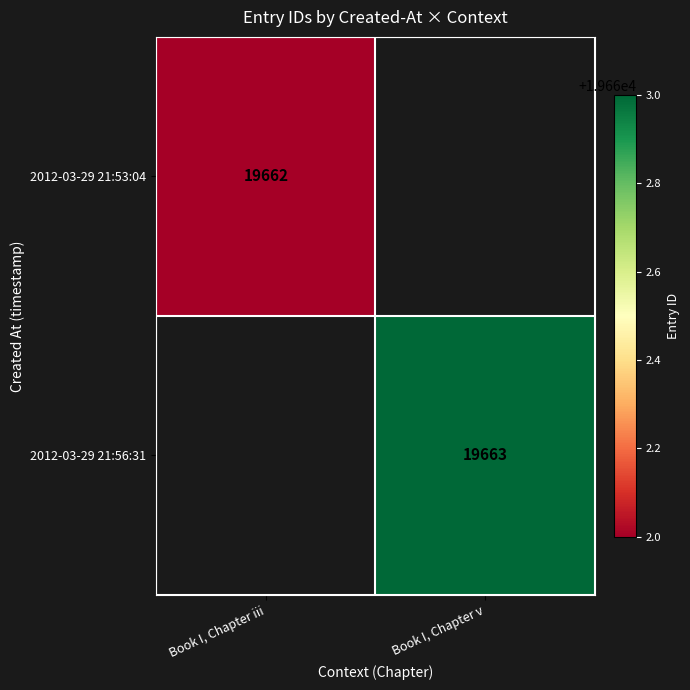

The value of 2012-03-29 21:53:04 at Book I, Chapter iii is 19662. True or false?

True